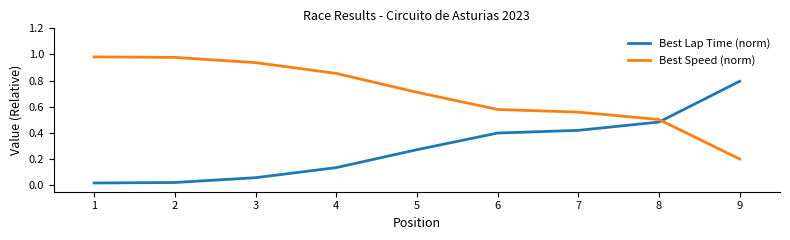

Is the value of Best Speed (norm) at 2 greater than the value of Best Lap Time (norm) at 7?

Yes